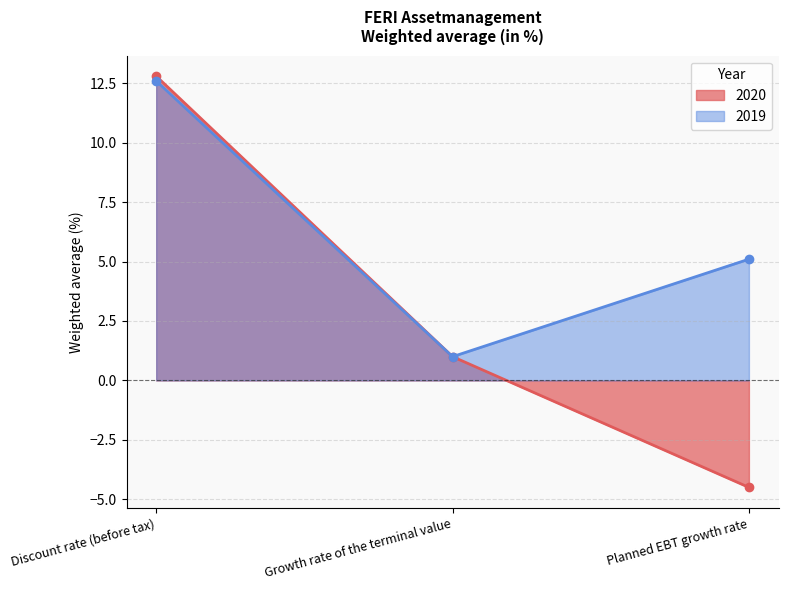

How many data points in 2020 are less than 1?

1